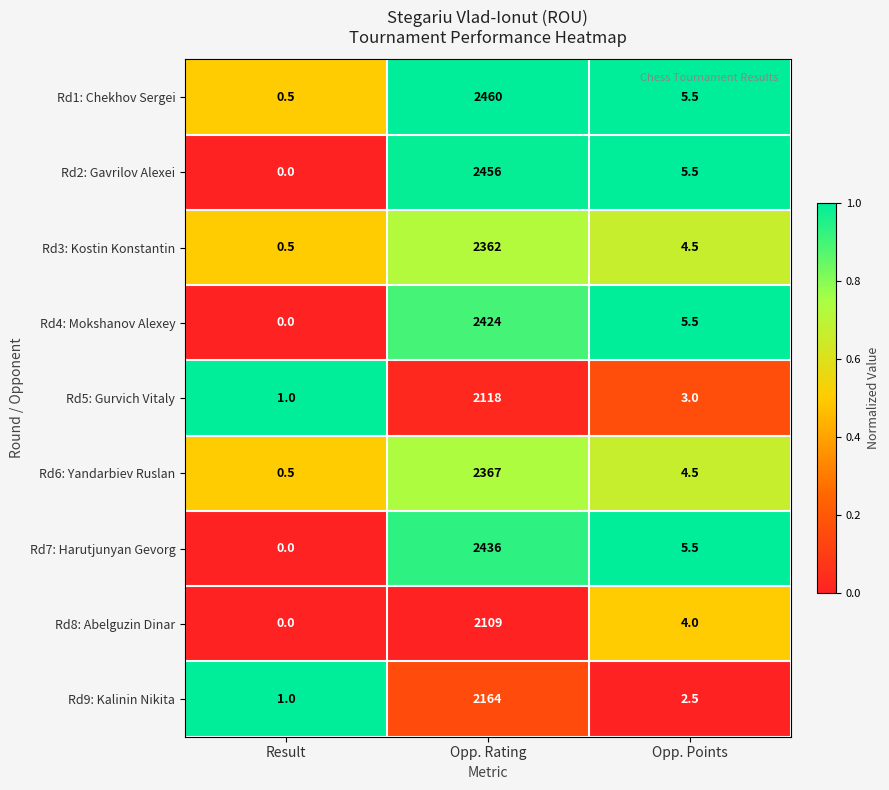

What is the difference between the highest and lowest values at Opp. Rating?

351.0